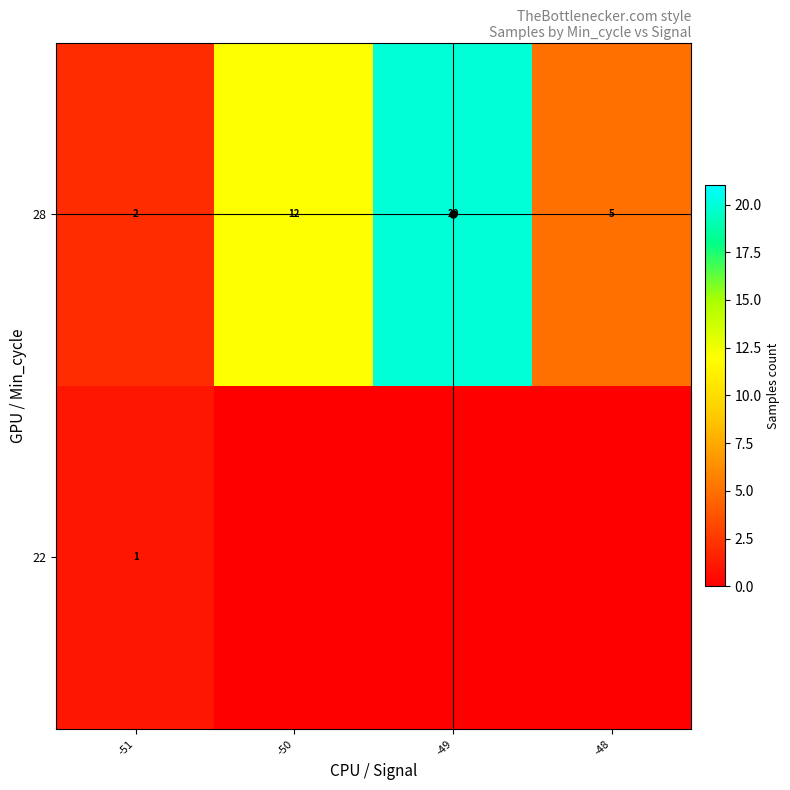

What is the difference between the highest and lowest values at -51?

1